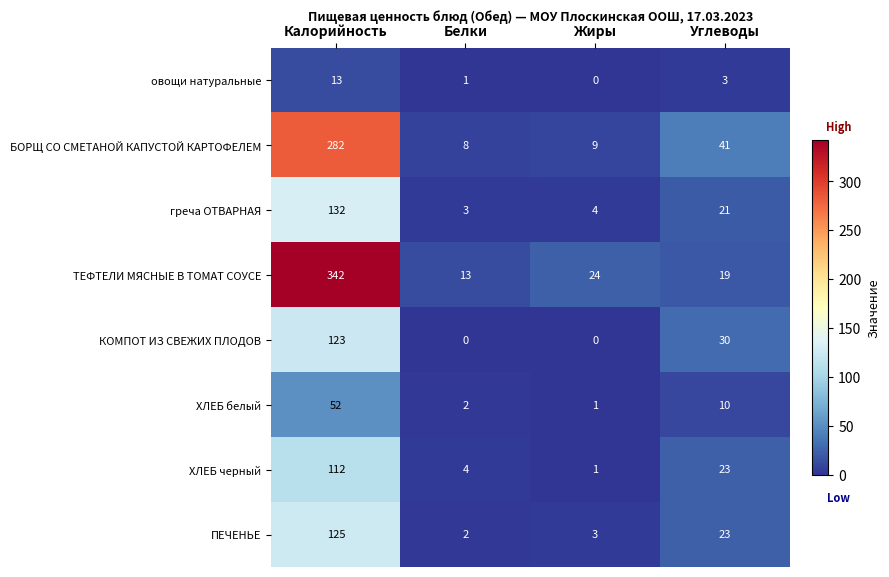

The ХЛЕБ белый series shows 10 at Углеводы. True or false?

True